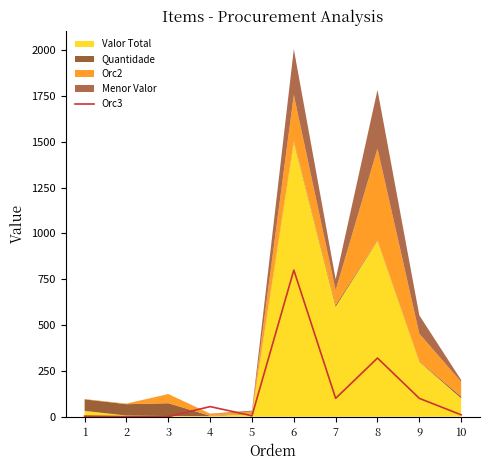

Between 4 and 2, which is larger?

4